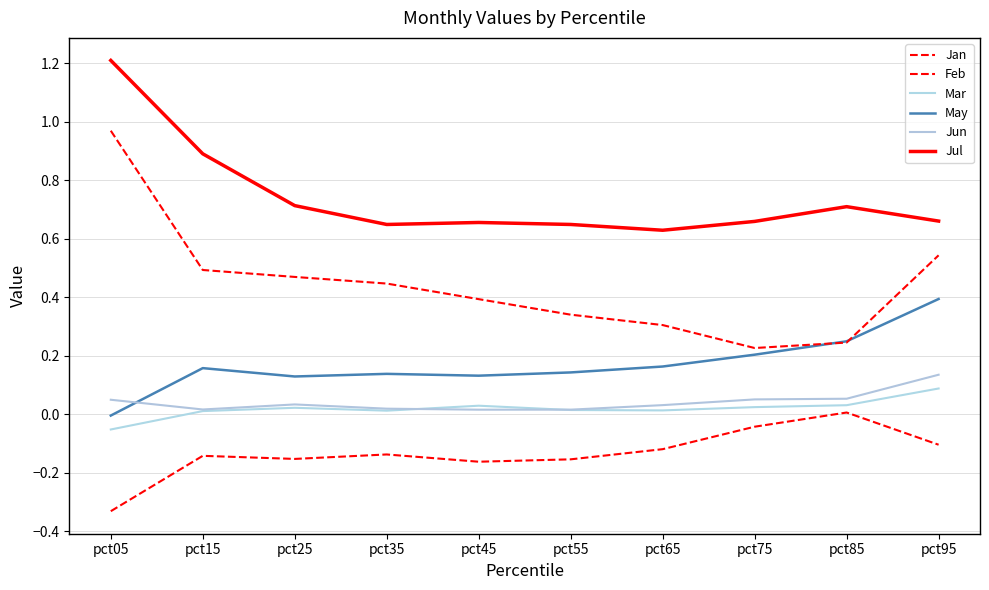

Where is the first local minimum for Feb?

pct75